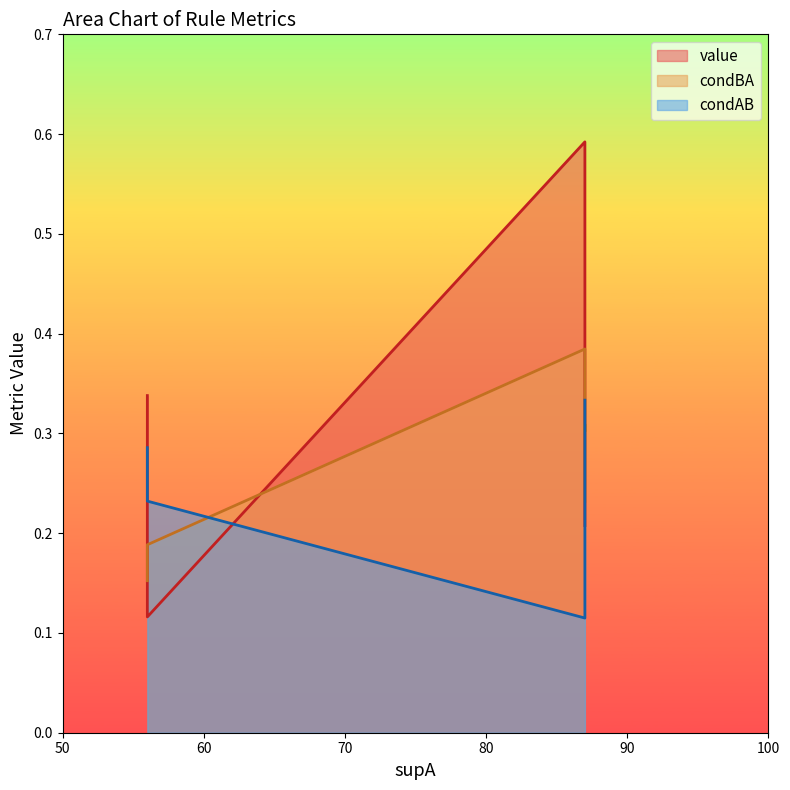

Reading left to right, extract all data points from this chart.

value: 87=0.6	56=0.3	87=0.3	87=0.3	87=0.2	56=0.1
condBA: 87=0.4	56=0.2	87=0.3	87=0.3	87=0.2	56=0.2
condAB: 87=0.1	56=0.3	87=0.2	87=0.2	87=0.3	56=0.2